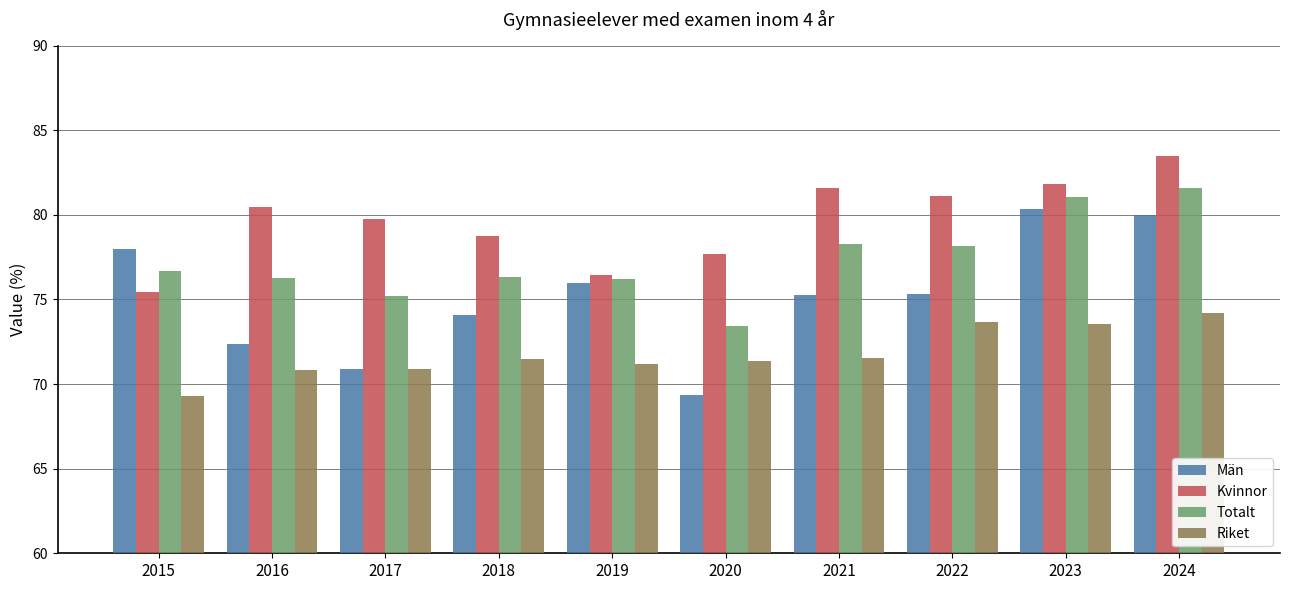

What is the maximum value for Kvinnor?

83.5